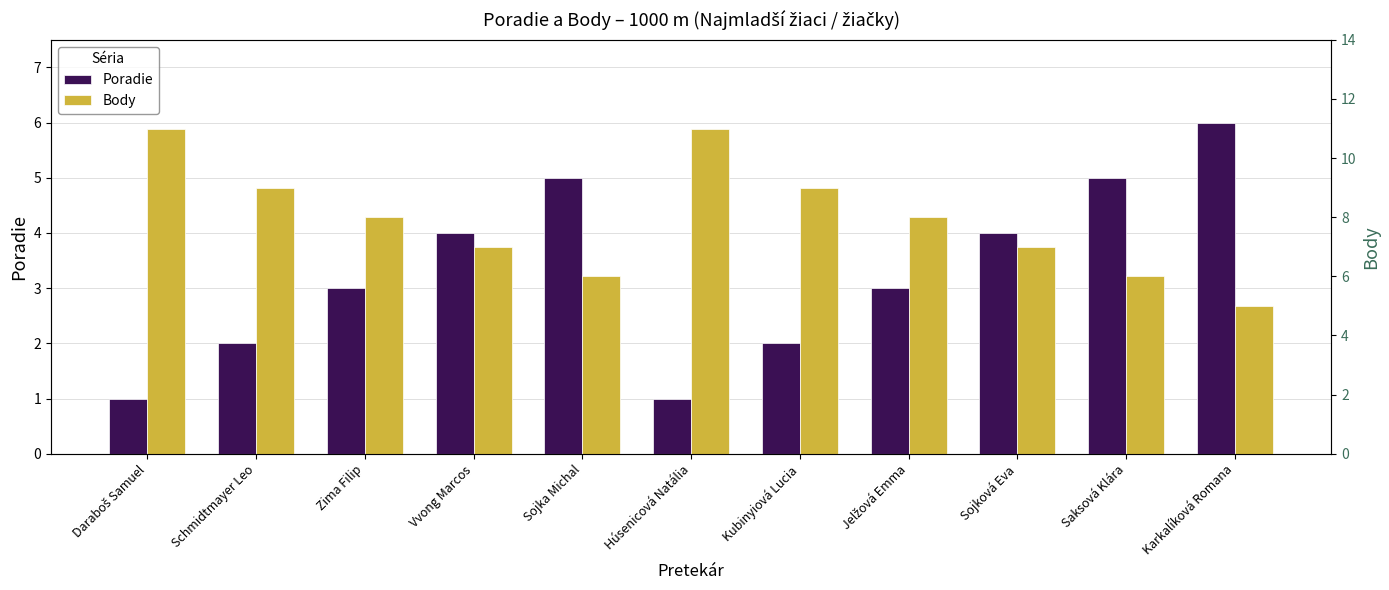

Reading left to right, what are all the values shown in this chart?

Poradie: Daraboš Samuel=1	Schmidtmayer Leo=2	Zima Filip=3	Vvong Marcos=4	Sojka Michal=5	Húsenicová Natália=1	Kubinyiová Lucia=2	Jelžová Emma=3	Sojková Eva=4	Saksová Klára=5	Karkalíková Romana=6
Body: Daraboš Samuel=11	Schmidtmayer Leo=9	Zima Filip=8	Vvong Marcos=7	Sojka Michal=6	Húsenicová Natália=11	Kubinyiová Lucia=9	Jelžová Emma=8	Sojková Eva=7	Saksová Klára=6	Karkalíková Romana=5